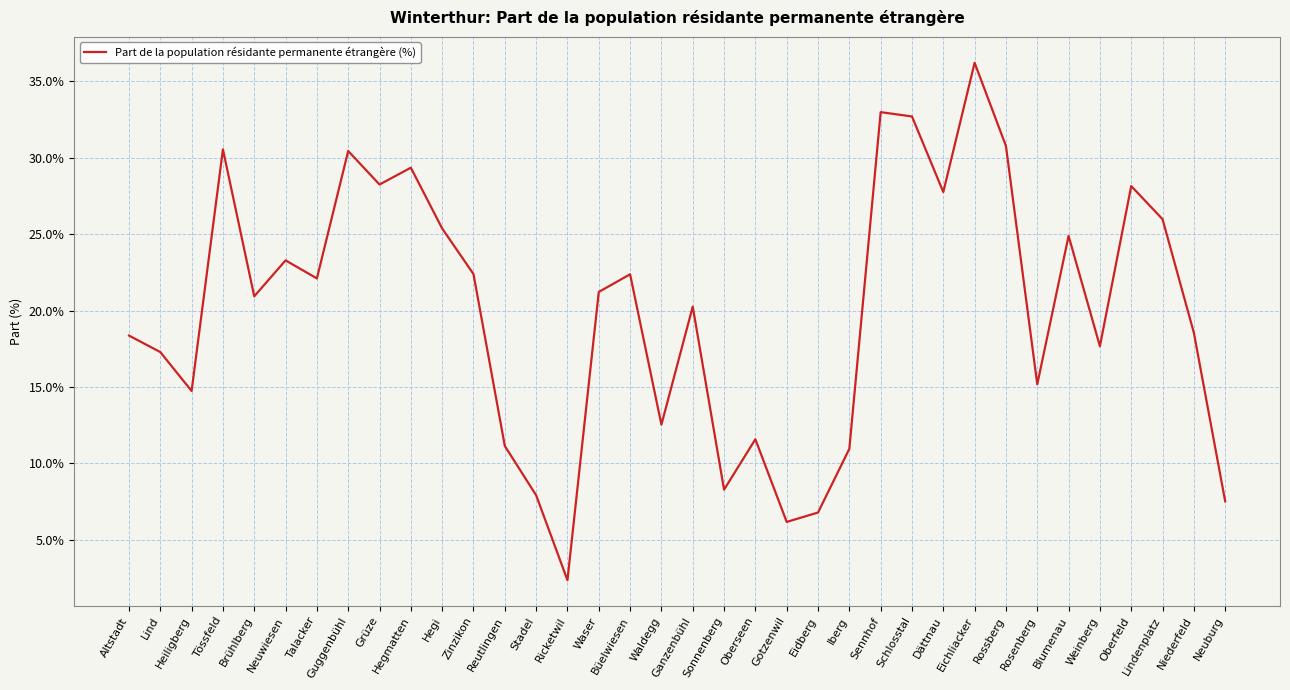

What position from the right is Waldegg?

19